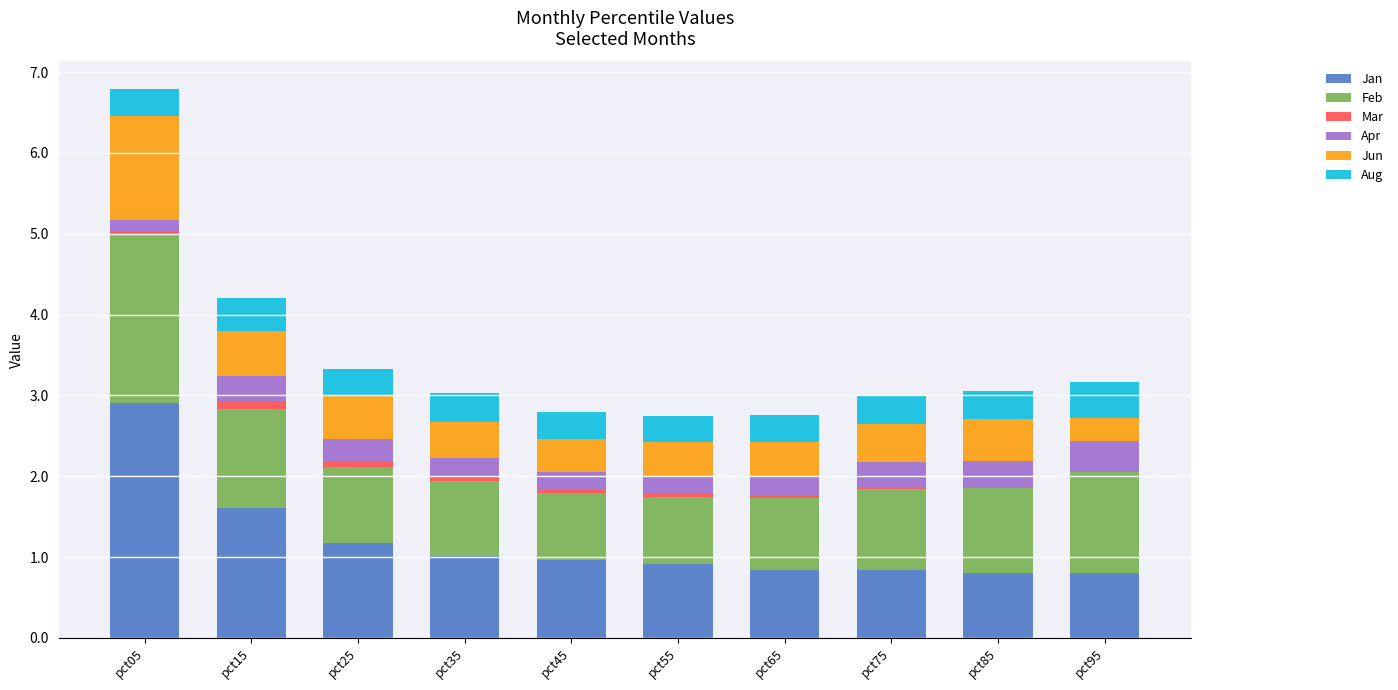

At which category is the sum across all series the highest?

pct05